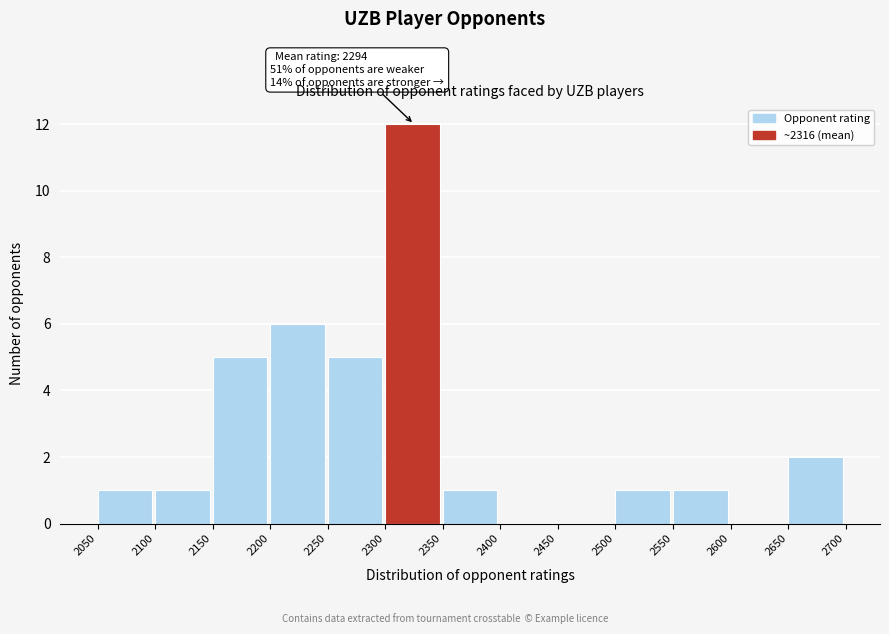

Which range on the x-axis has the tallest bar?

2300 to 2350